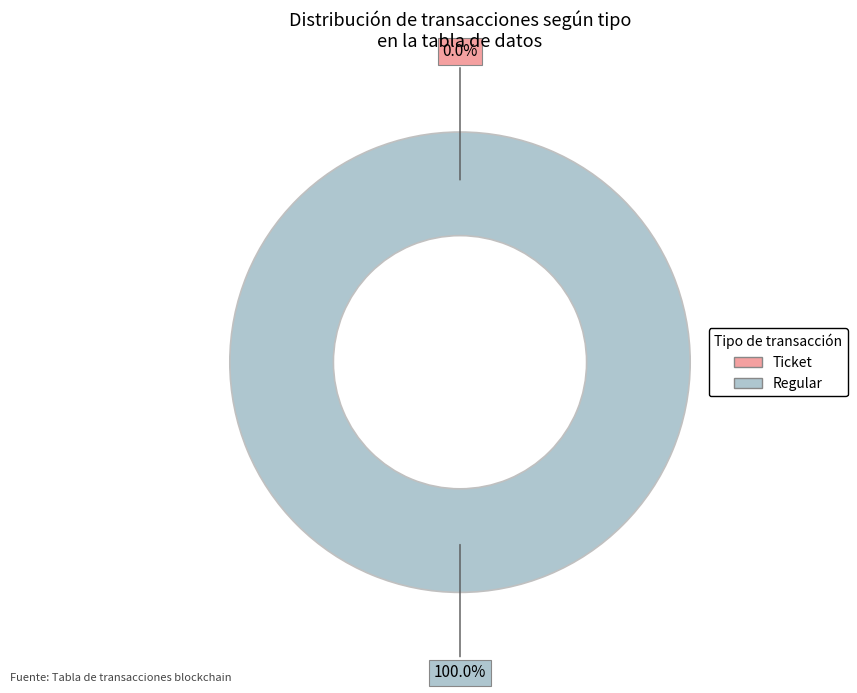

What portion of the pie excludes Ticket?

100.0%